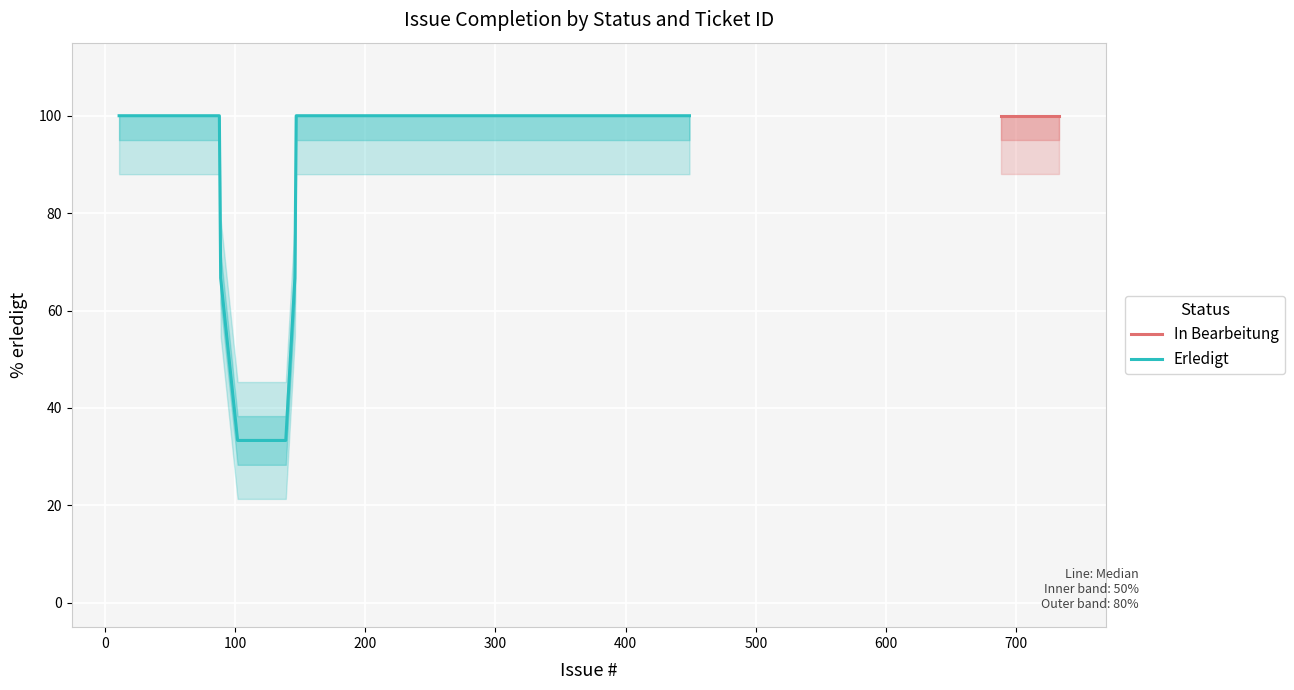

The inner_upper series shows 100 at 85. True or false?

True